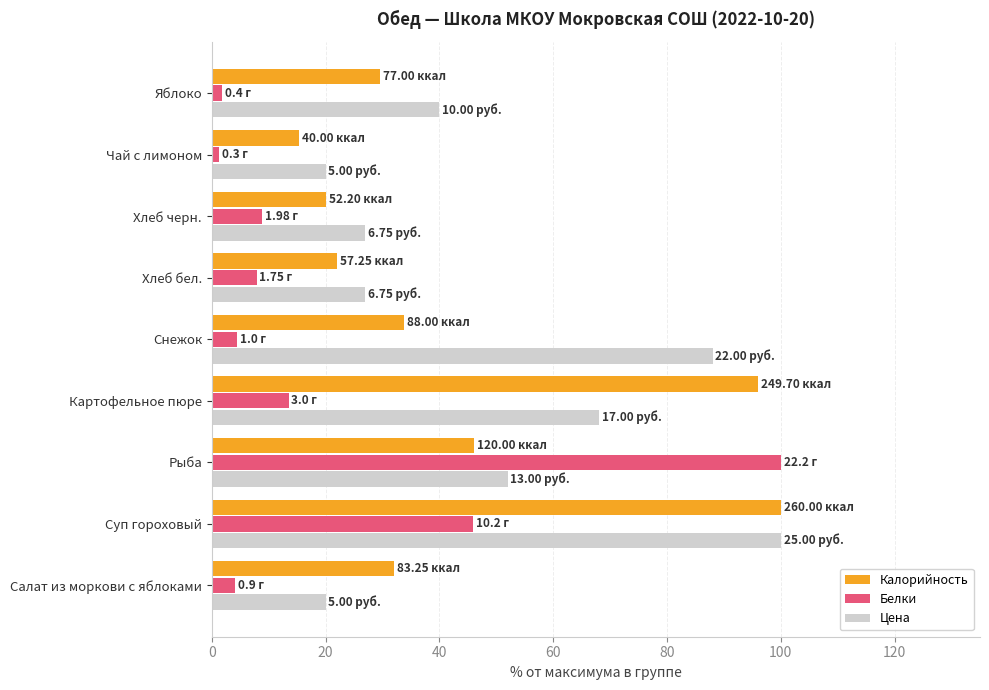

What is the smallest value displayed?

1.4